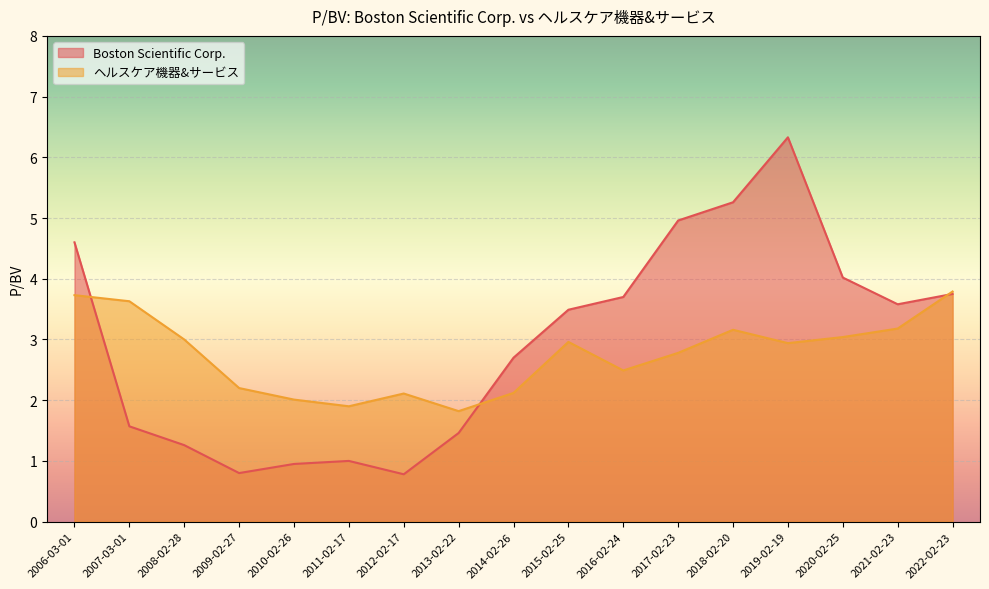

At which category does ヘルスケア機器&サービス reach its first local peak?

2012-02-17